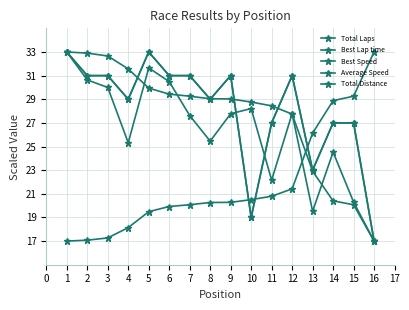

Is this an area chart (filled region under the line)?

No